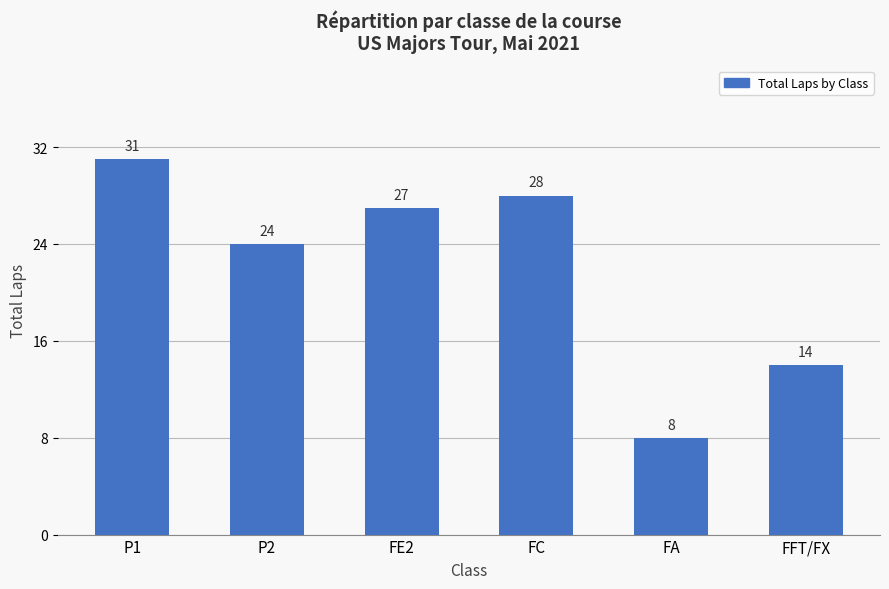

True or false: the data shows 8 at FA.

True